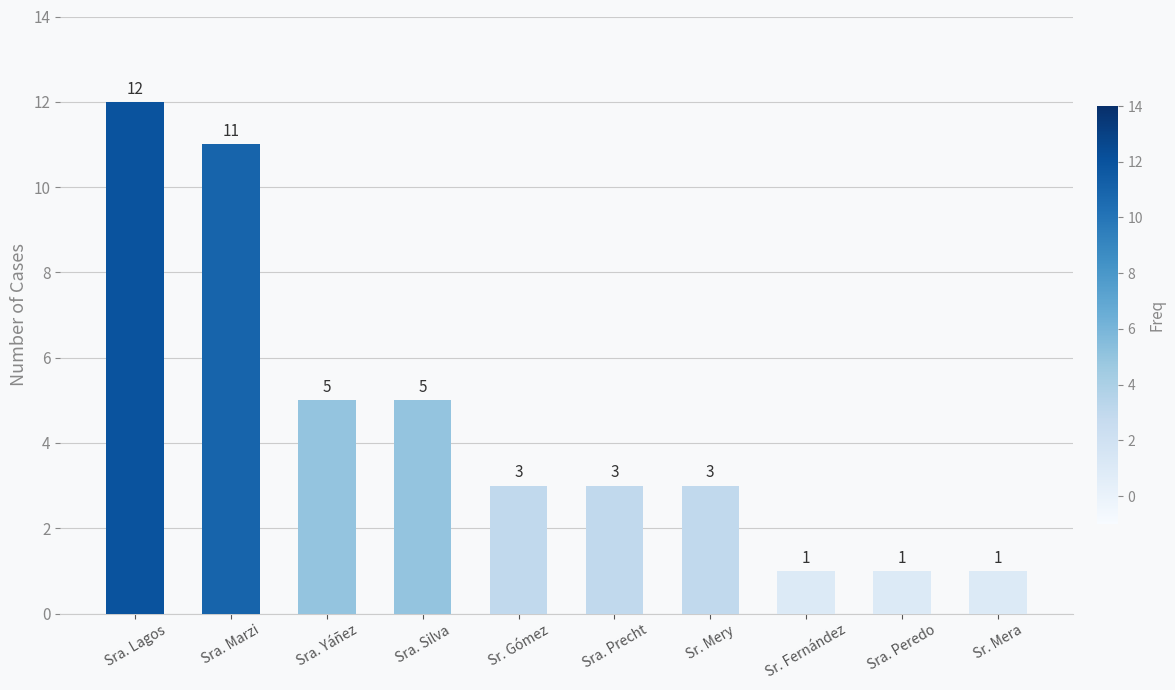

At which label does the data first exceed 3?

Sra. Lagos